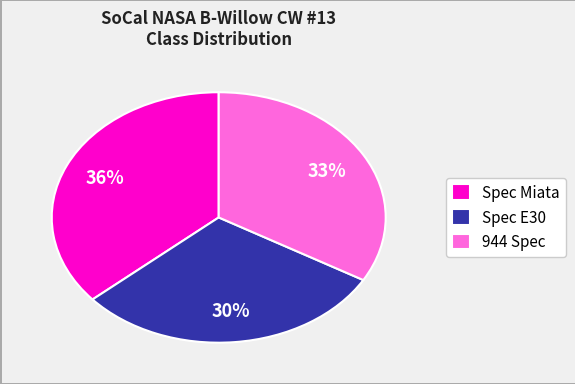

True or false: Spec Miata accounts for 36% of the total.

True